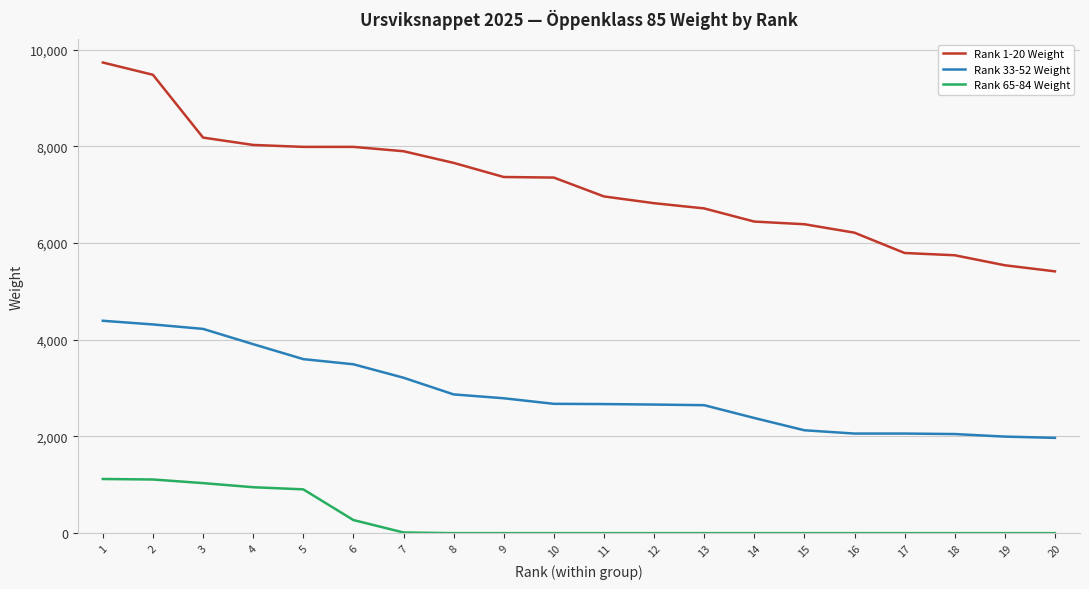

Which series has the widest spread of values?

Rank 1-20 Weight